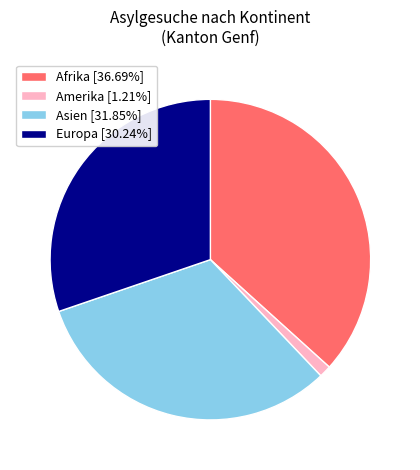

Is there any slice that represents more than half of the pie?

No